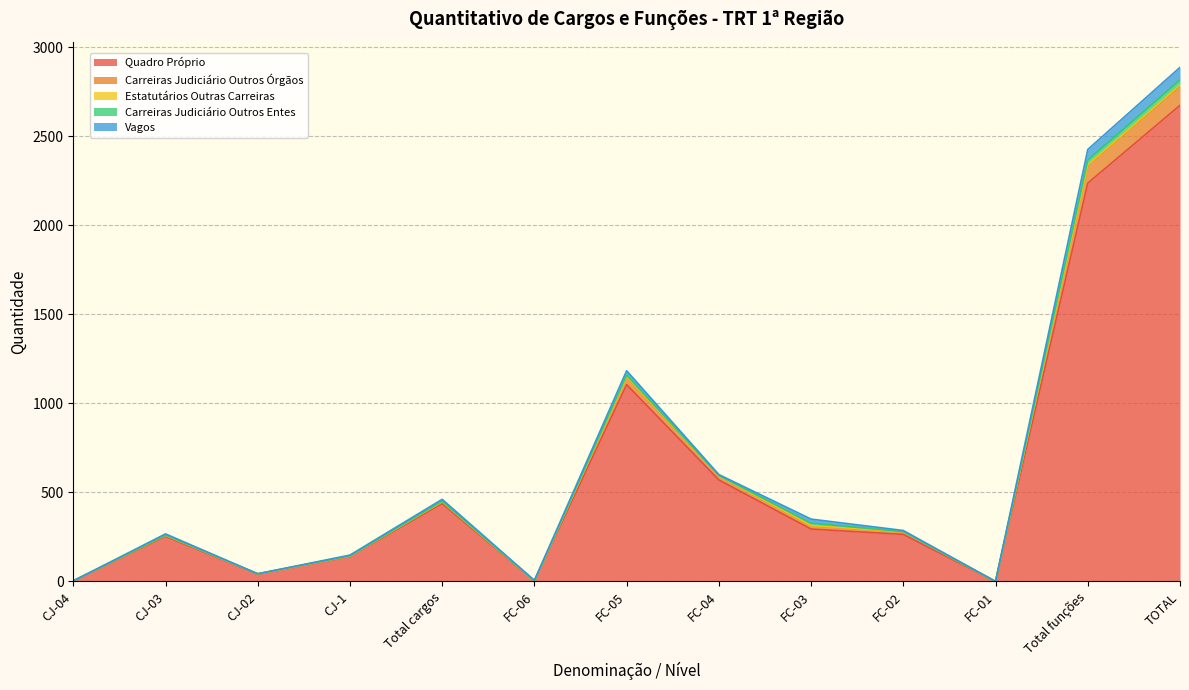

At which category is the sum across all series the highest?

TOTAL